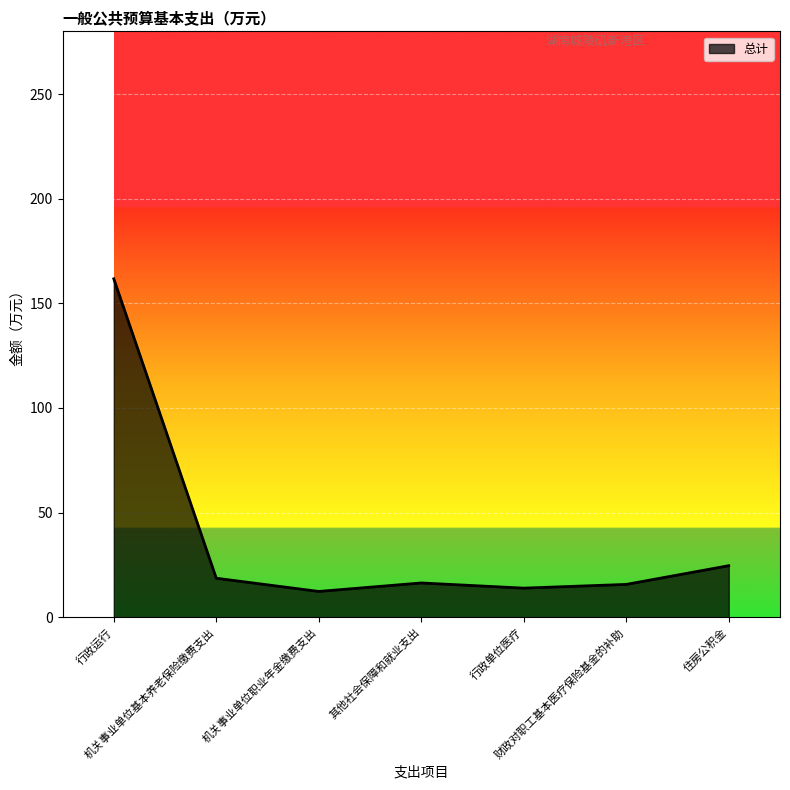

Does the chart display data point markers on the line(s)?

No